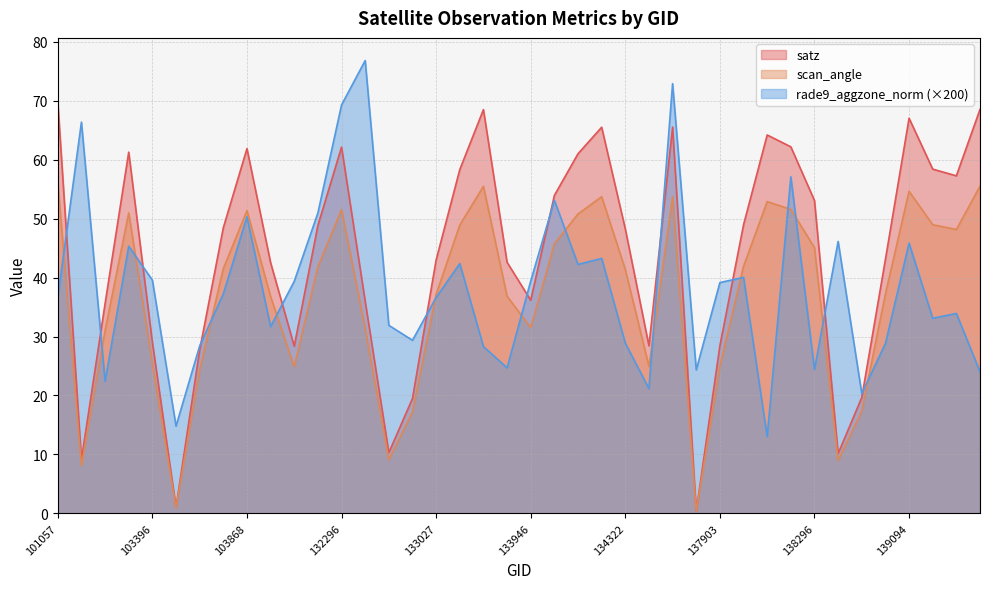

What is the sum of the rade9_aggzone_norm values at 103515 and 137715?

39.1